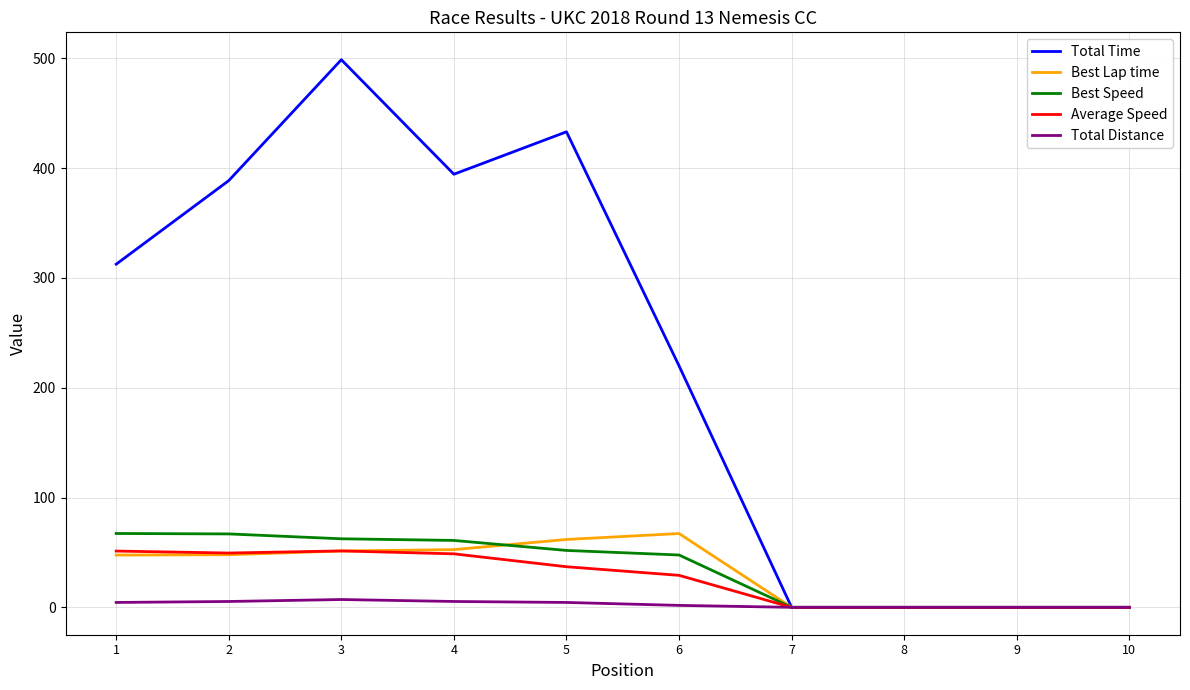

Which series has the largest total across all categories?

Total Time